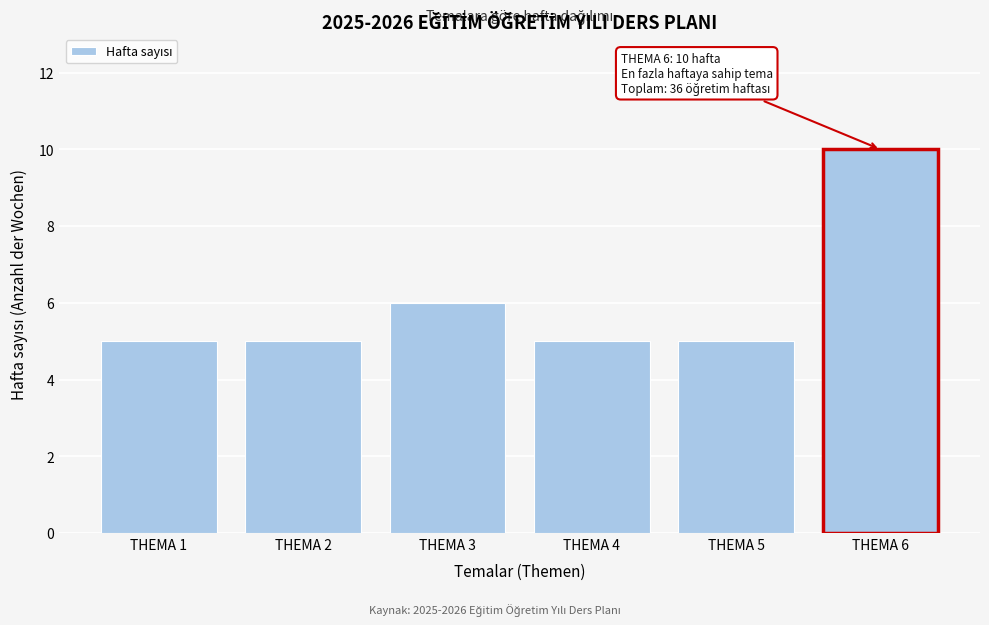

Reading left to right, extract all data points from this chart.

THEMA 1=5	THEMA 2=5	THEMA 3=6	THEMA 4=5	THEMA 5=5	THEMA 6=10